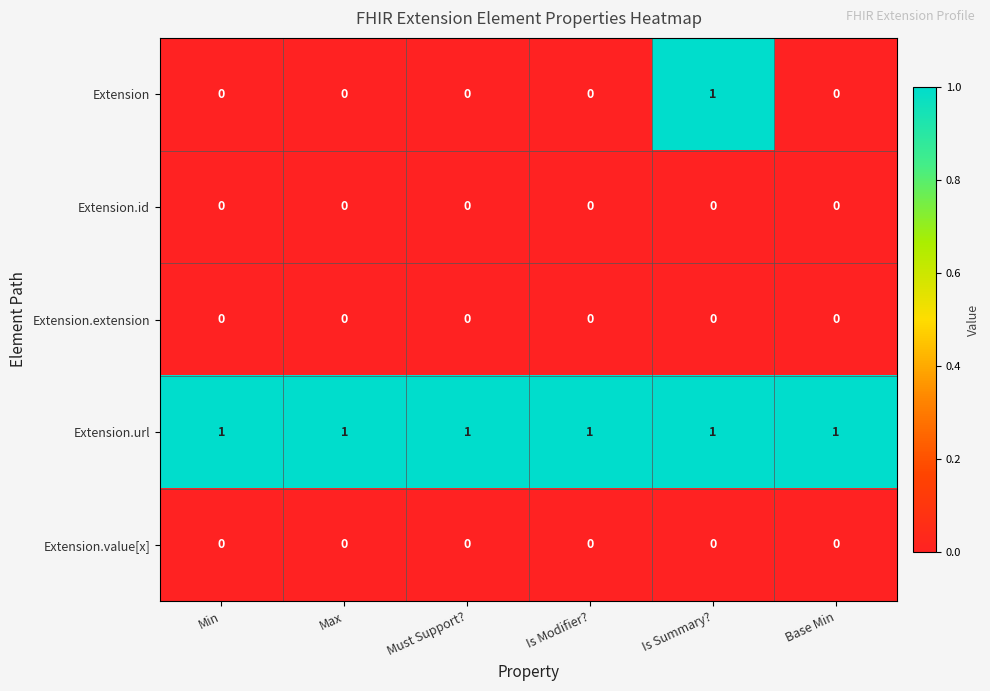

Count the Extension values in the range 0 to 1.

6